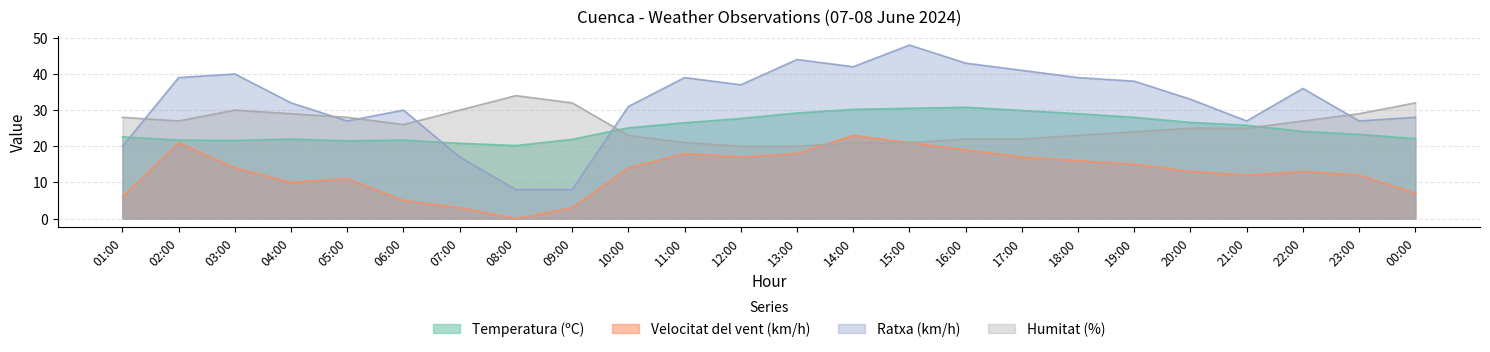

What is the spread (max minus min) of values at 00:00?

25.0